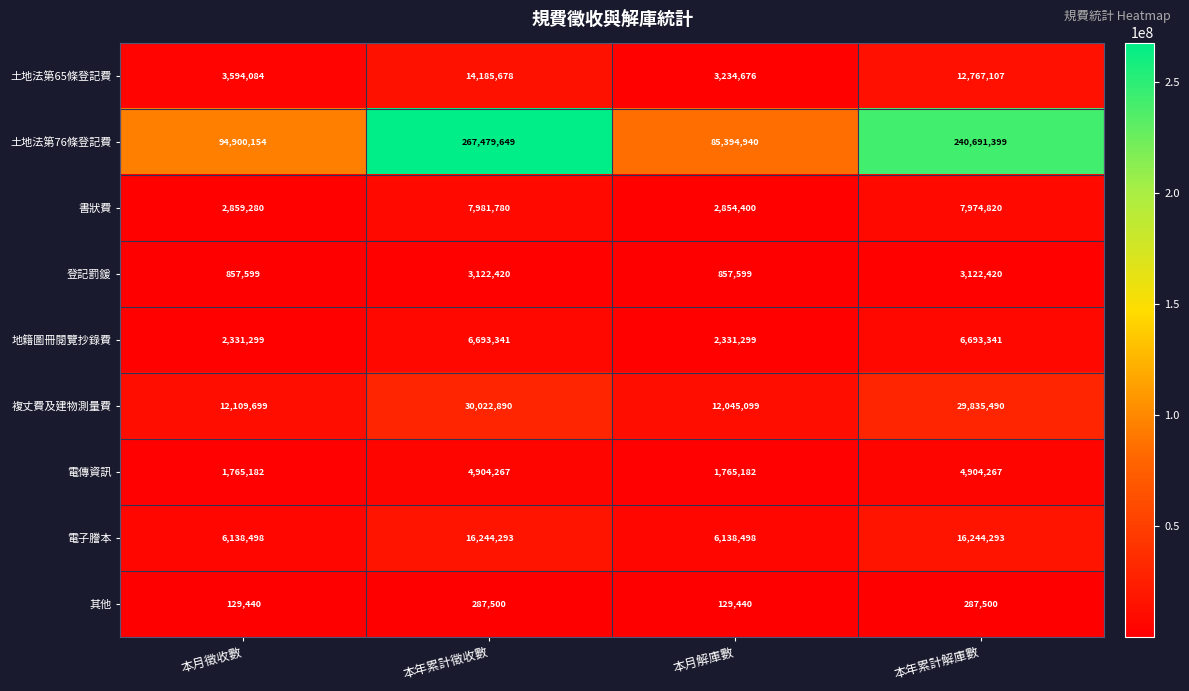

What is the difference between the highest and lowest values at 本年累計解庫數?

240403899